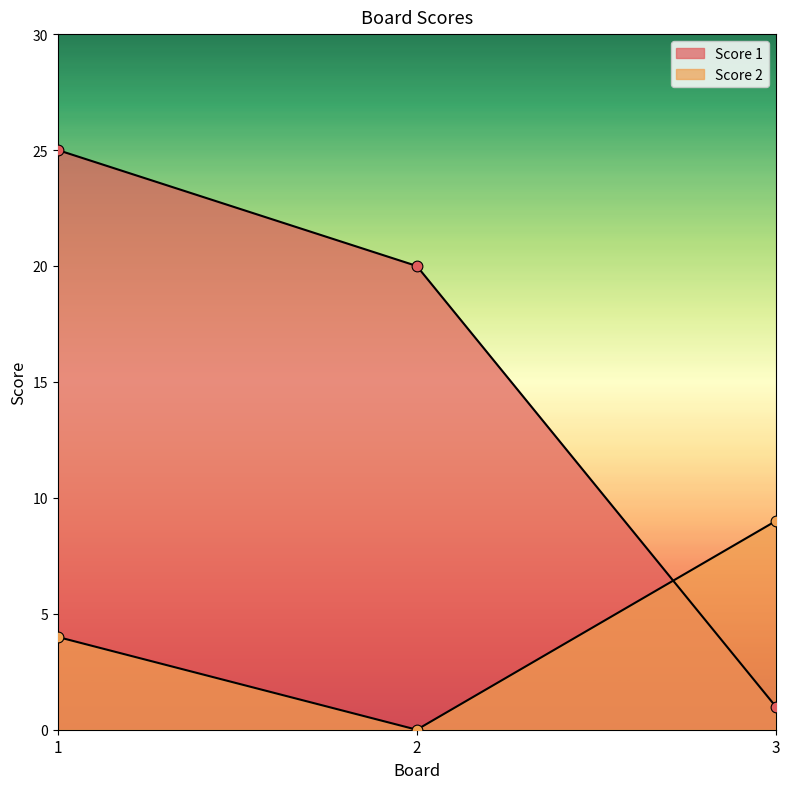

Which series reaches the maximum Y coordinate?

Score 1